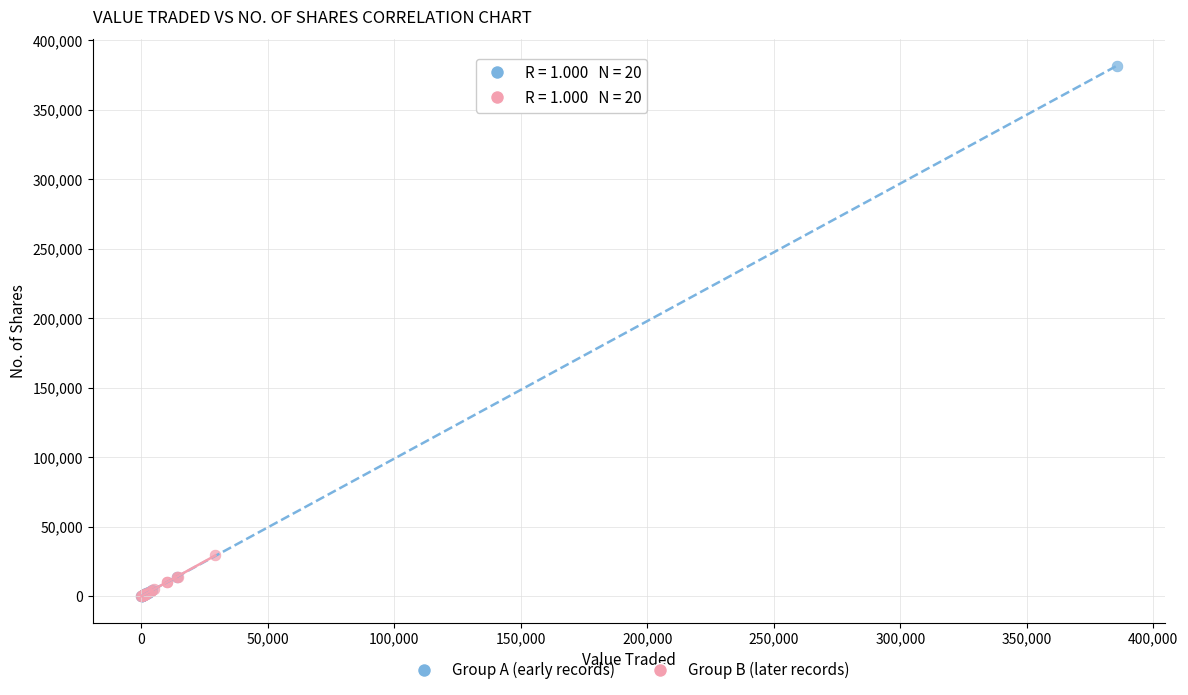

What are all the series names shown in the legend?

Group A (early records), Group B (later records)